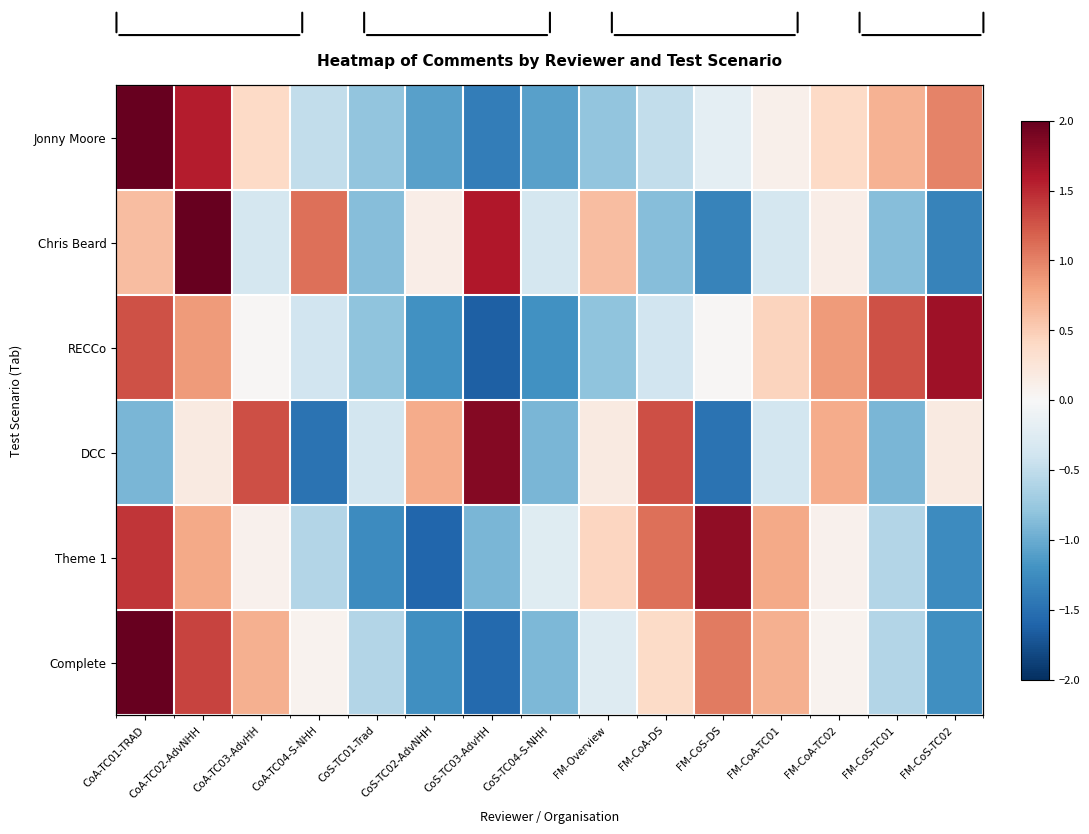

Where does the Chris Beard series first go above 0?

CoA-TC01-TRAD